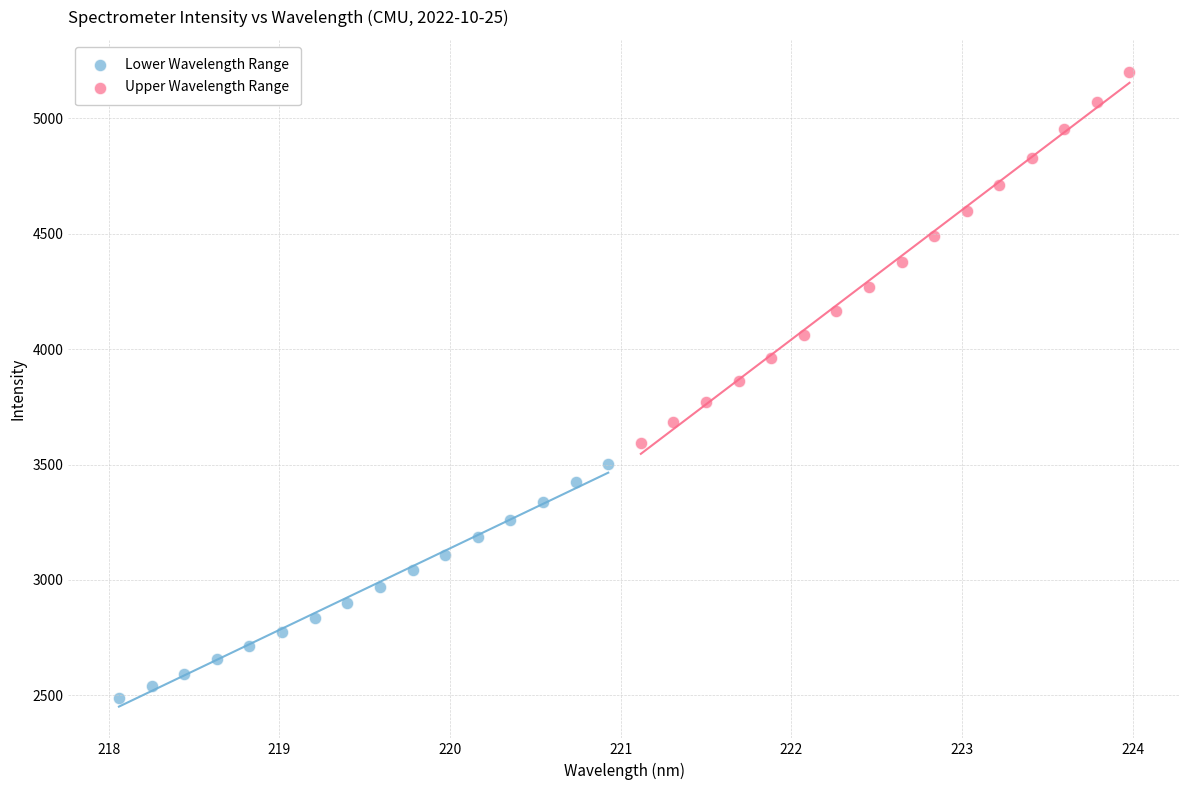

Which series reaches the minimum Y coordinate?

Lower Wavelength Range